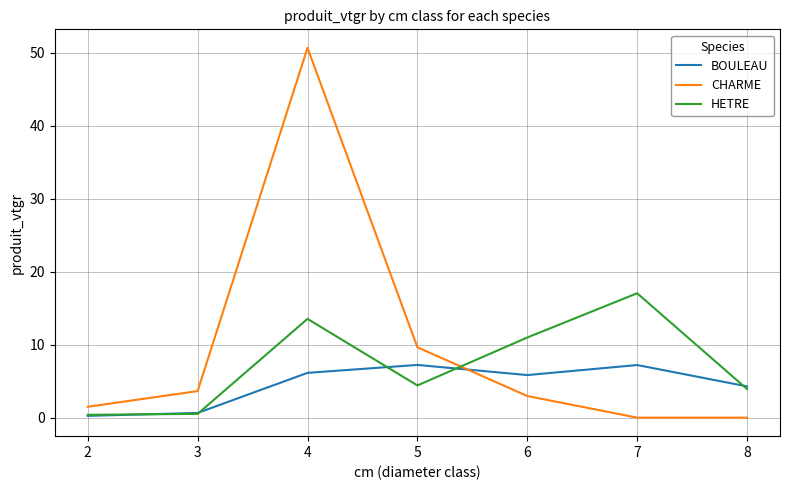

Which series has the largest total across all categories?

CHARME